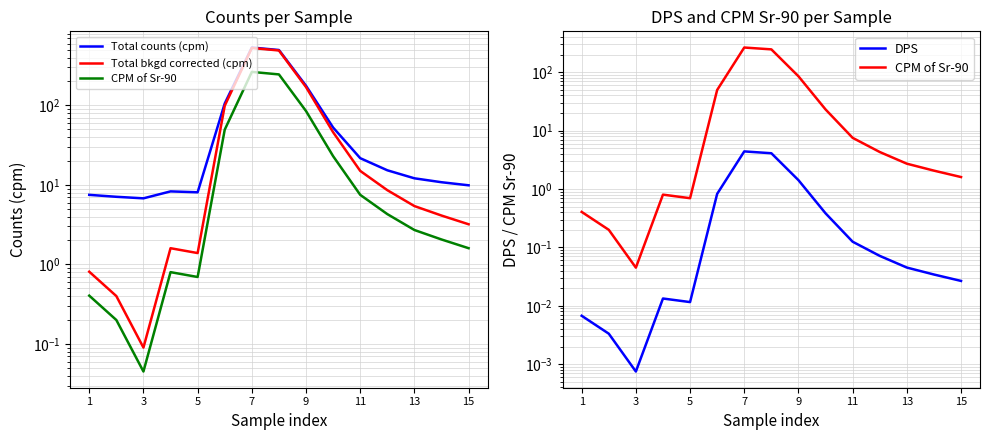

What is the highest value of the CPM of Sr-90 series?

263.8